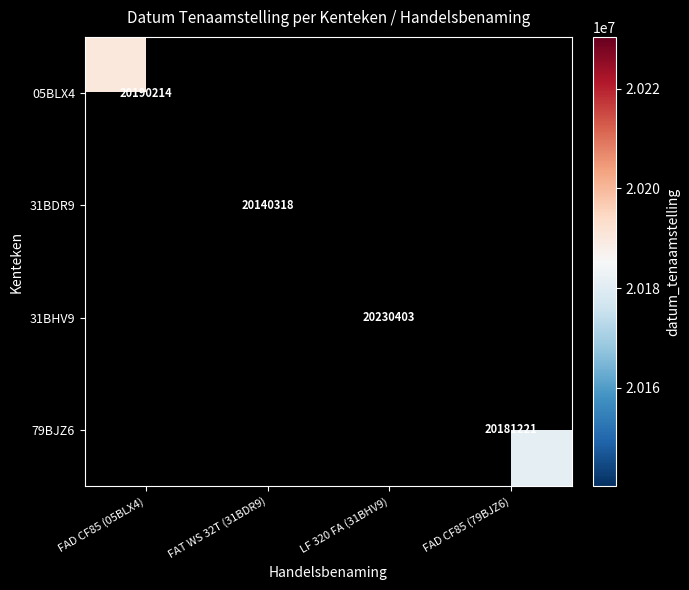

The 79BJZ6 series shows 33134106 at FAD CF85 (79BJZ6). True or false?

False